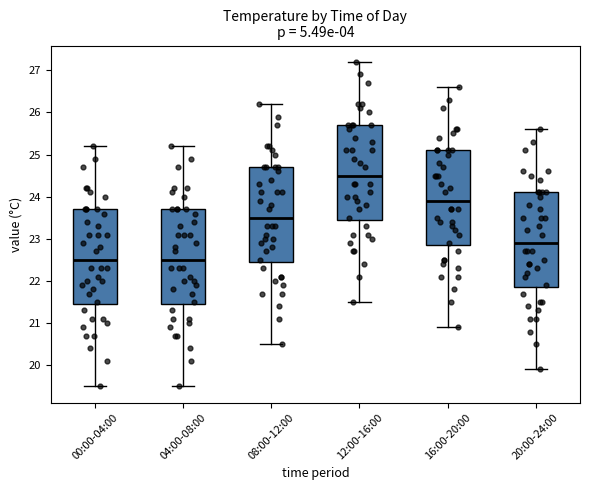

Which box has the highest median line?

12:00-16:00